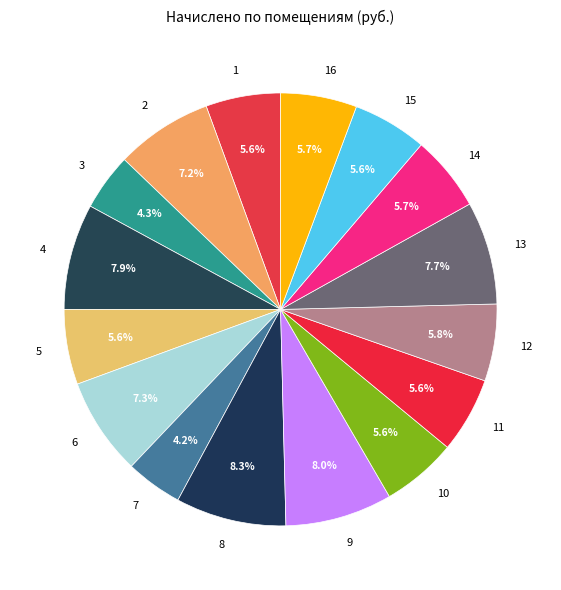

Does any single category account for the majority?

No